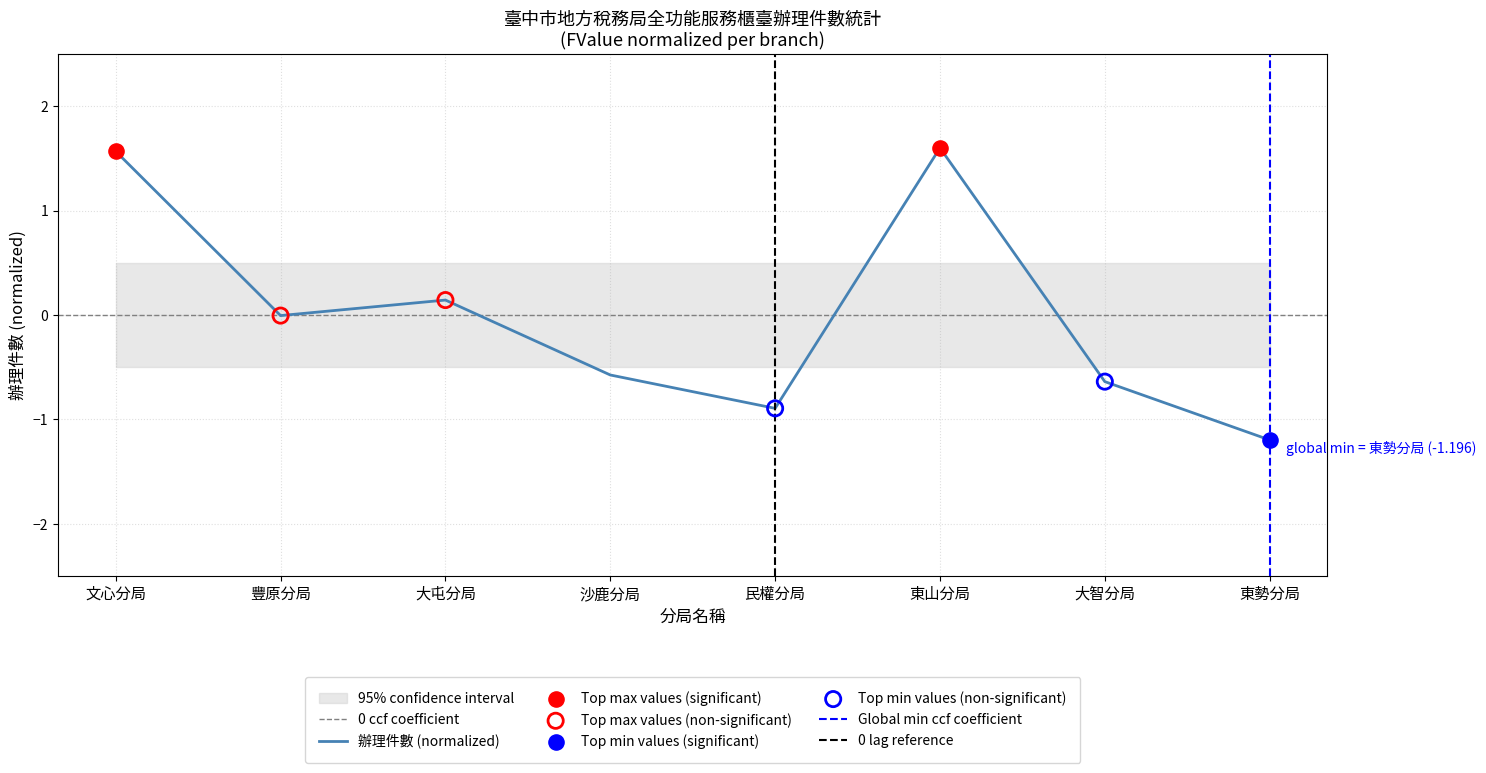

What is the change in value from 大屯分局 to 大智分局?

-0.8